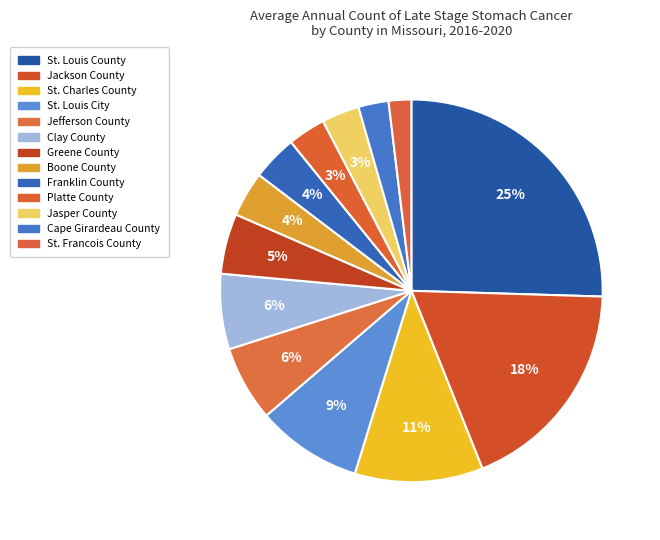

To the nearest percent, what portion does Platte County represent?

3%